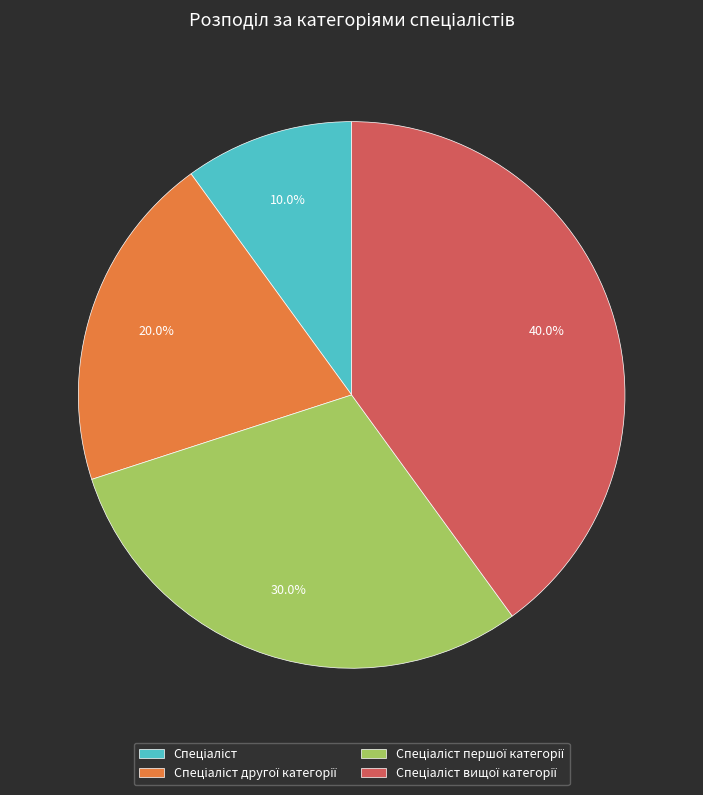

How many slices are in this pie chart?

4